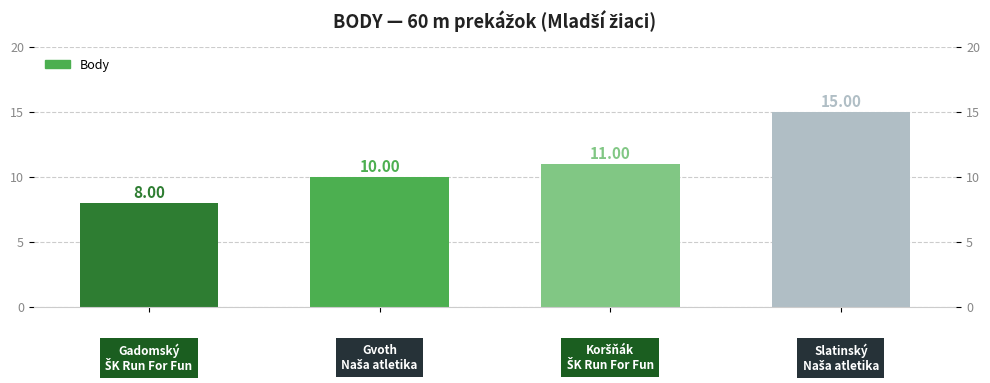

How many values are below 11?

2